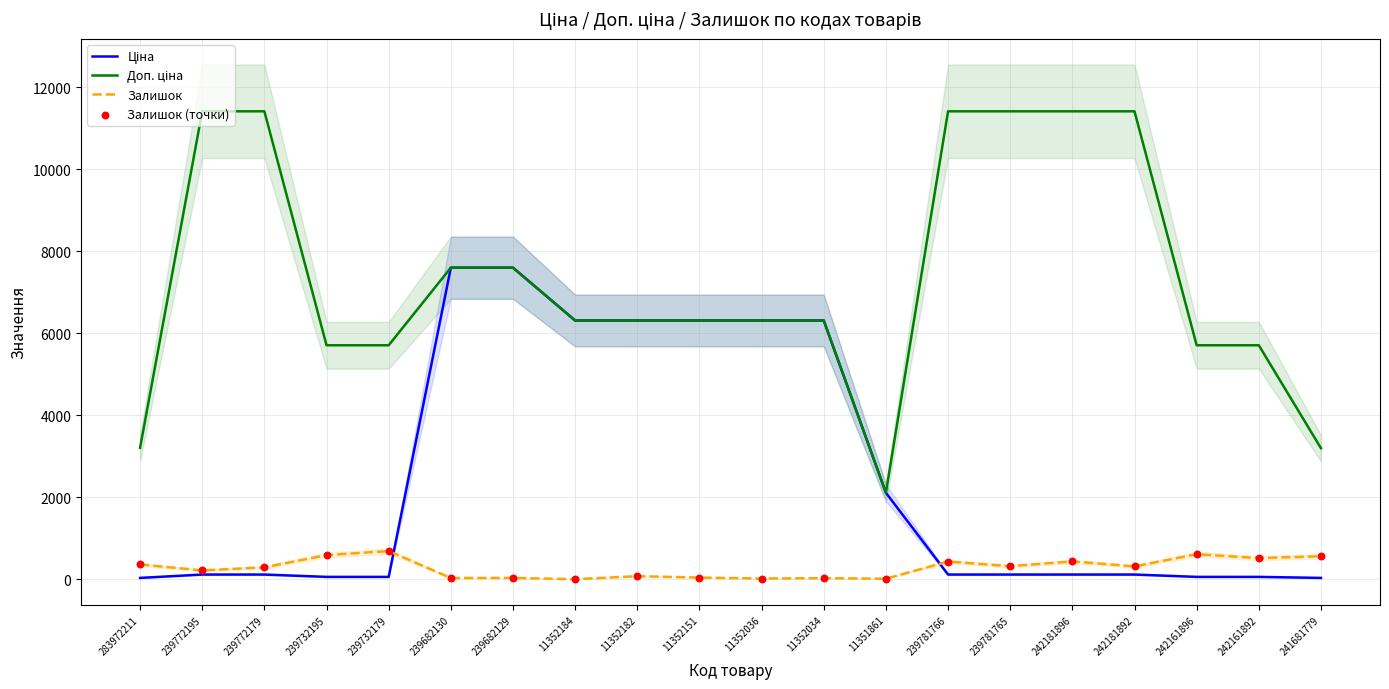

What are all the series names shown in the legend?

Ціна, Доп. ціна, Залишок, Залишок (точки)